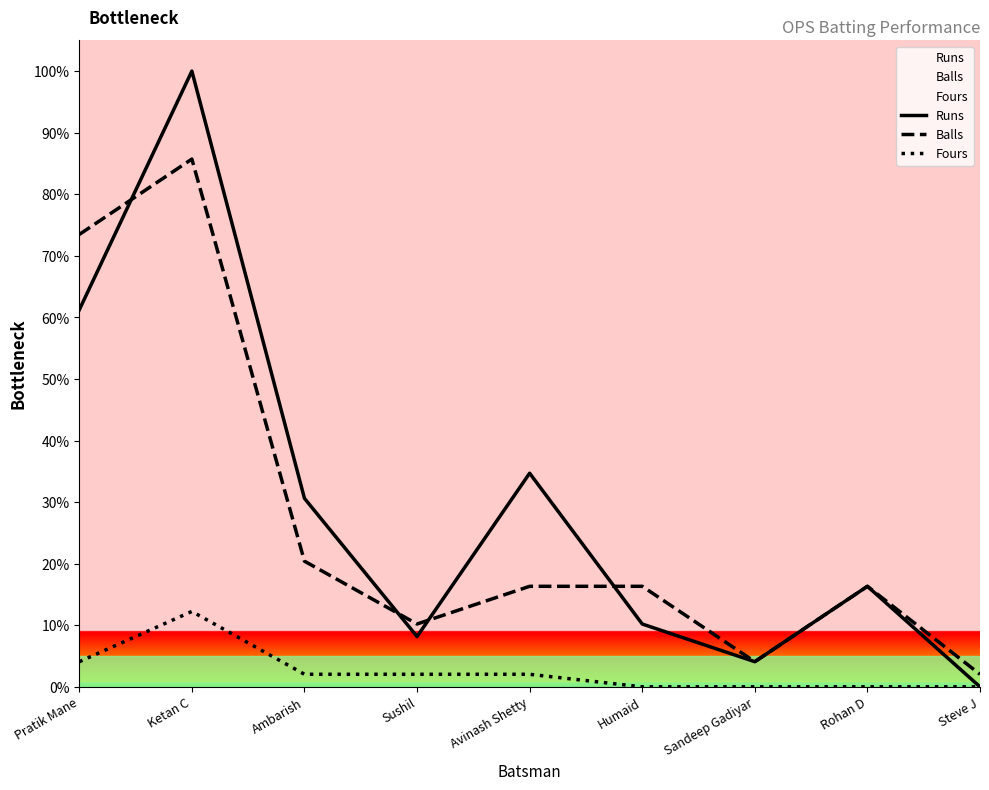

At which label is Balls closest to 43?

Ambarish